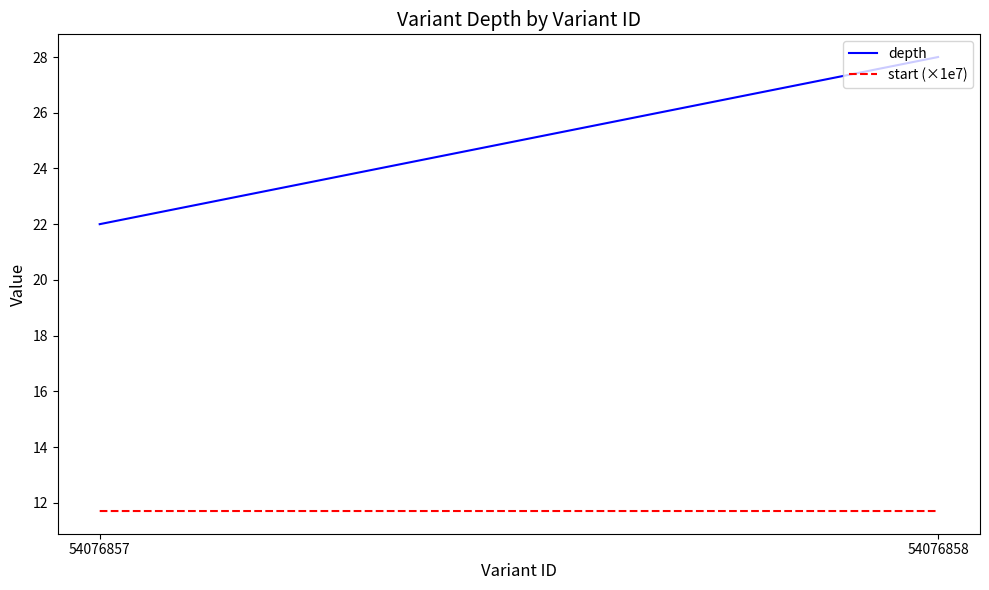

List the series in order of their overall mean, highest first.

depth, start (×1e7)